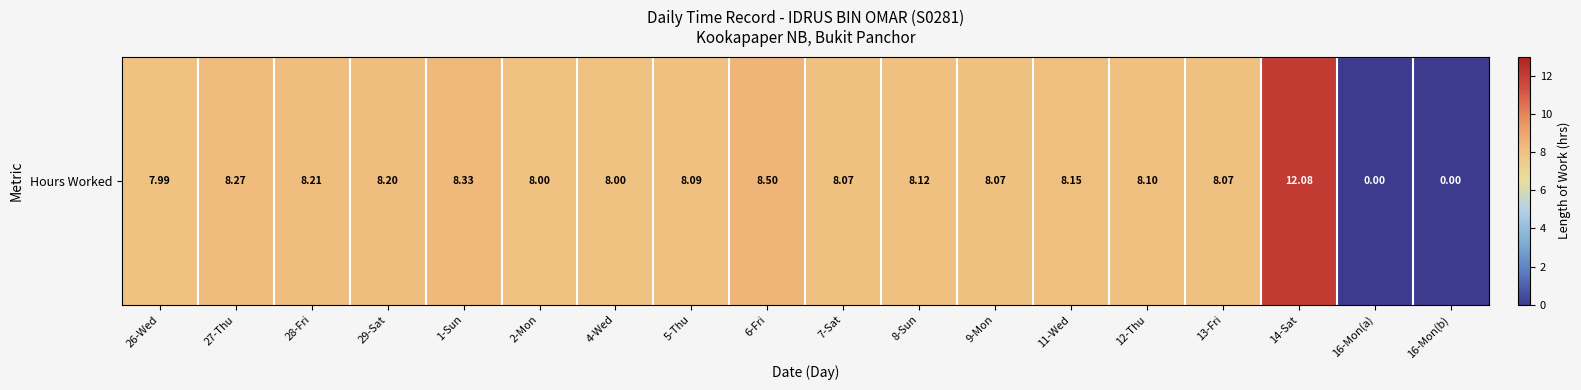

Read the value at 28-Fri.

8.2